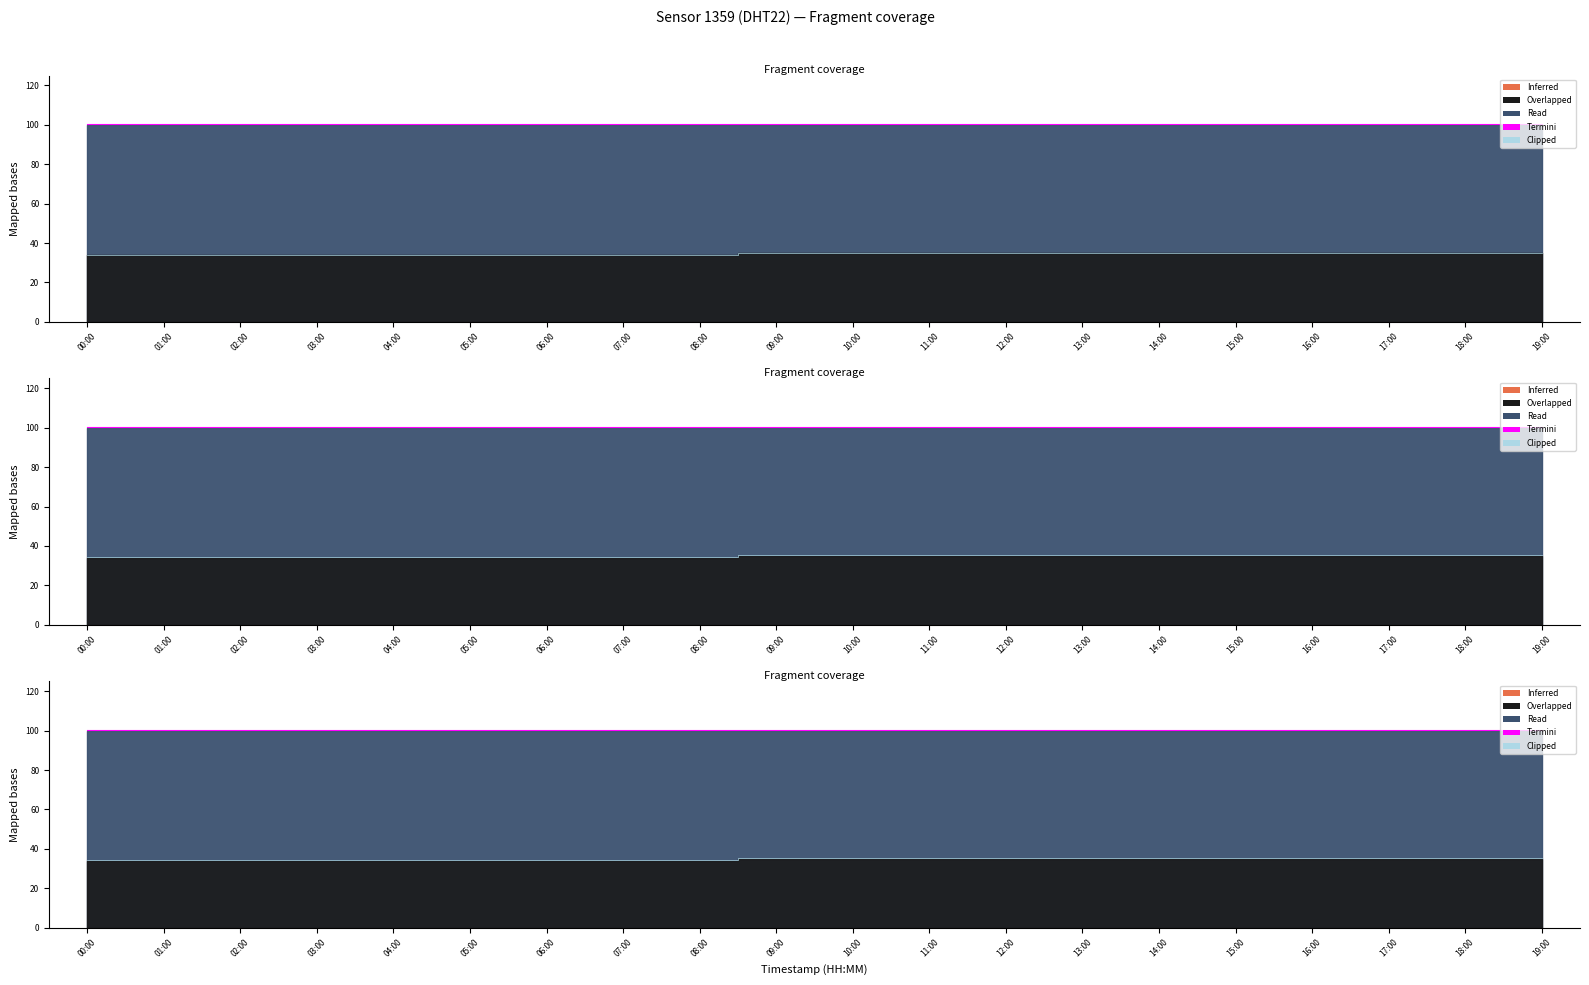

True or false: termini and clipped cross at least once.

False